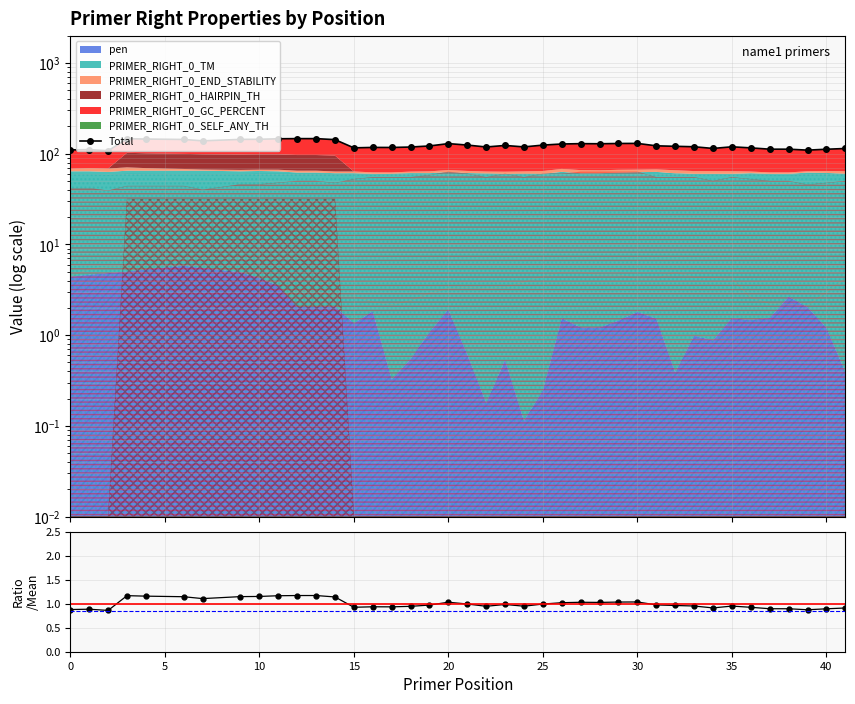

Which series changed the most between 30 and 38?

Total (stacked)